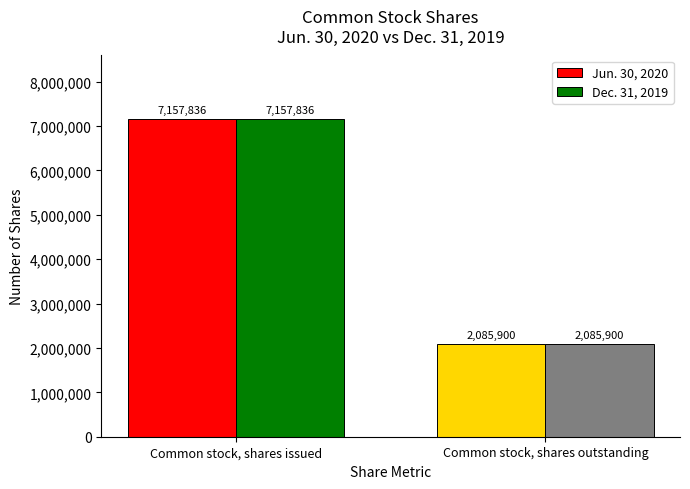

What position from the left is Common stock, shares issued?

1